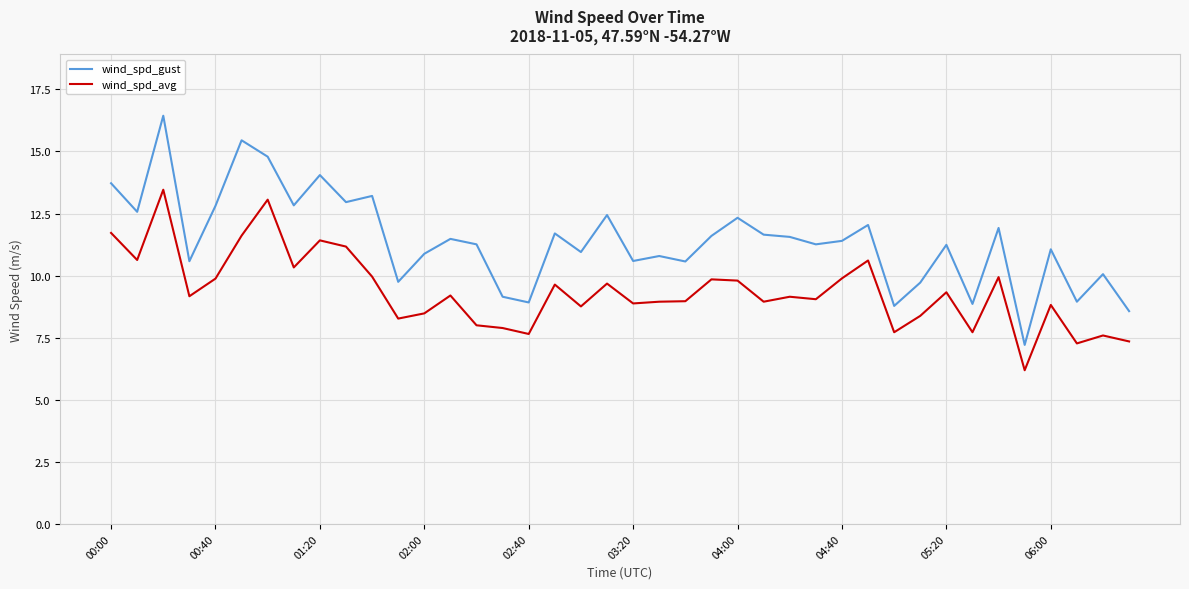

Which series has the largest total across all categories?

wind_spd_gust